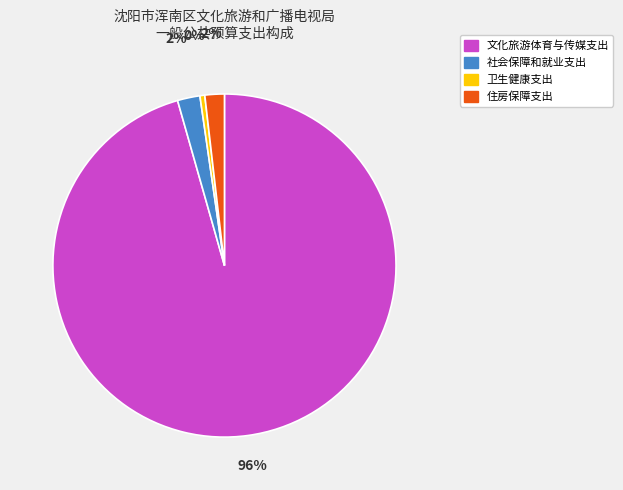

How many slices are in this pie chart?

4